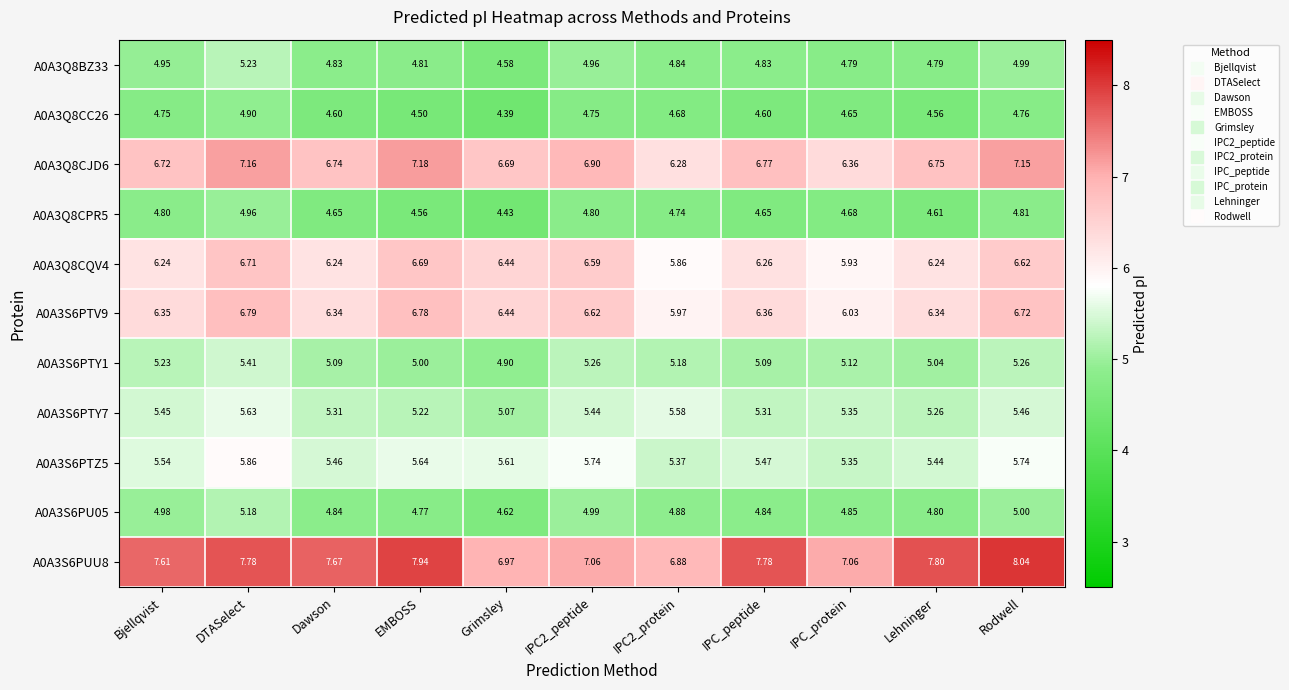

Which series has the largest range (max minus min)?

A0A3S6PUU8